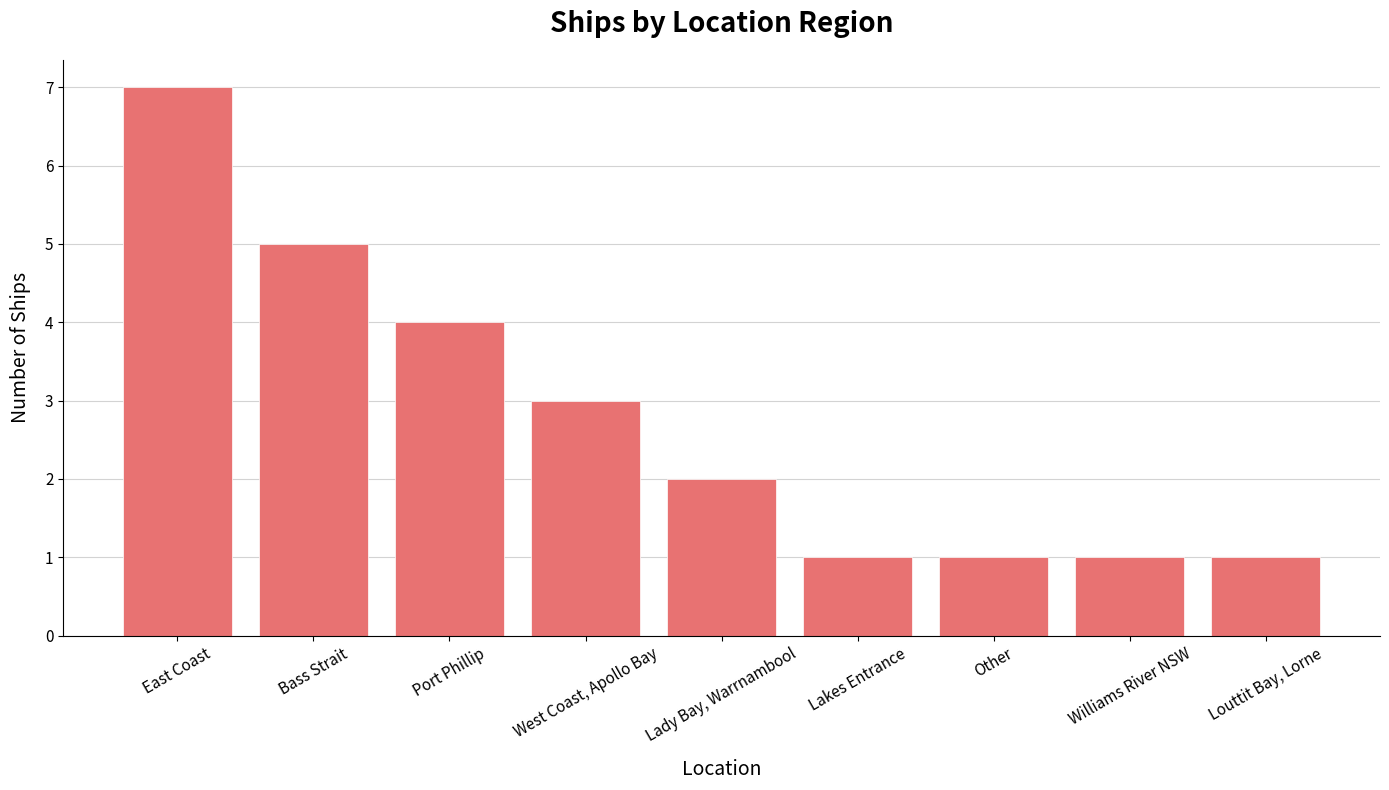

Approximately how many times larger is the value at East Coast compared to Williams River NSW?

7.0